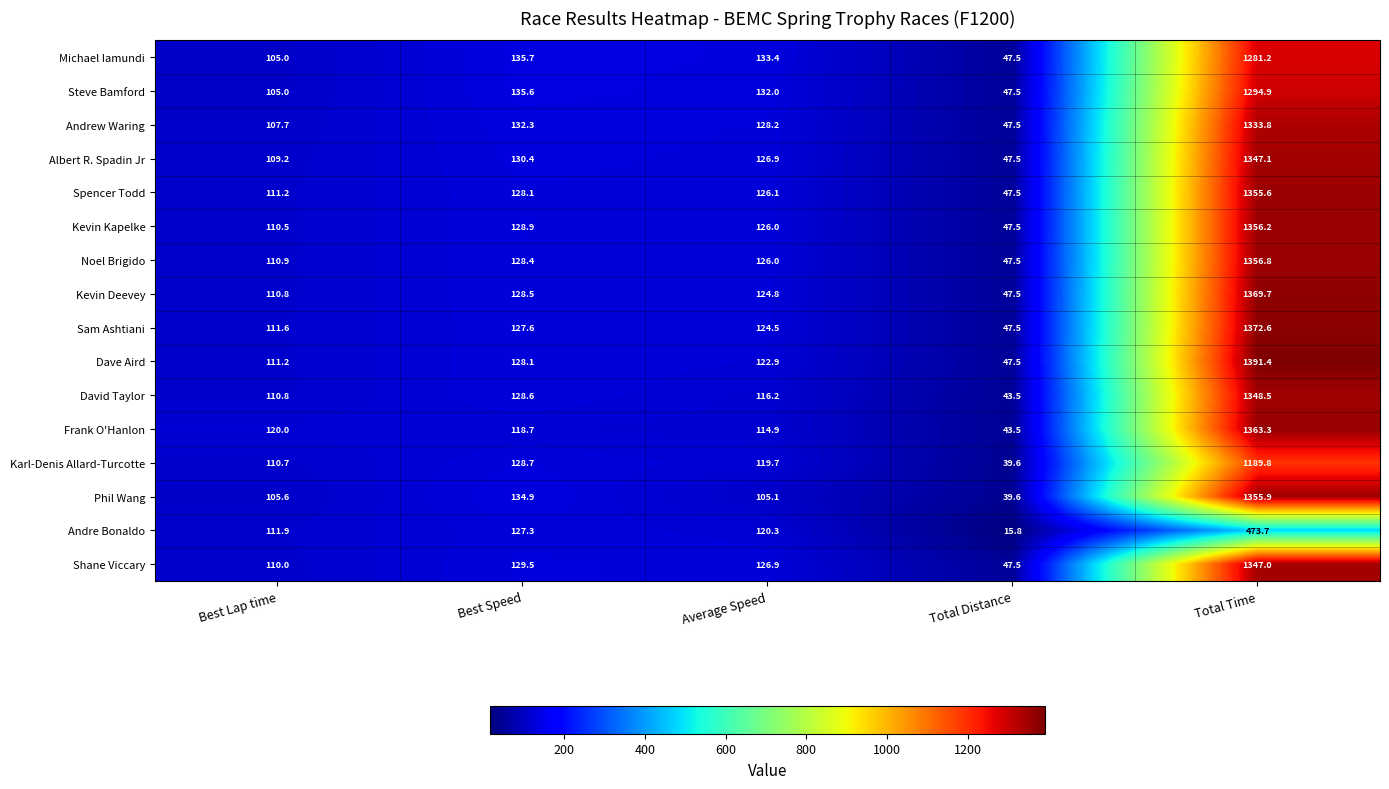

At which label does Noel Brigido first exceed 126?

Best Speed